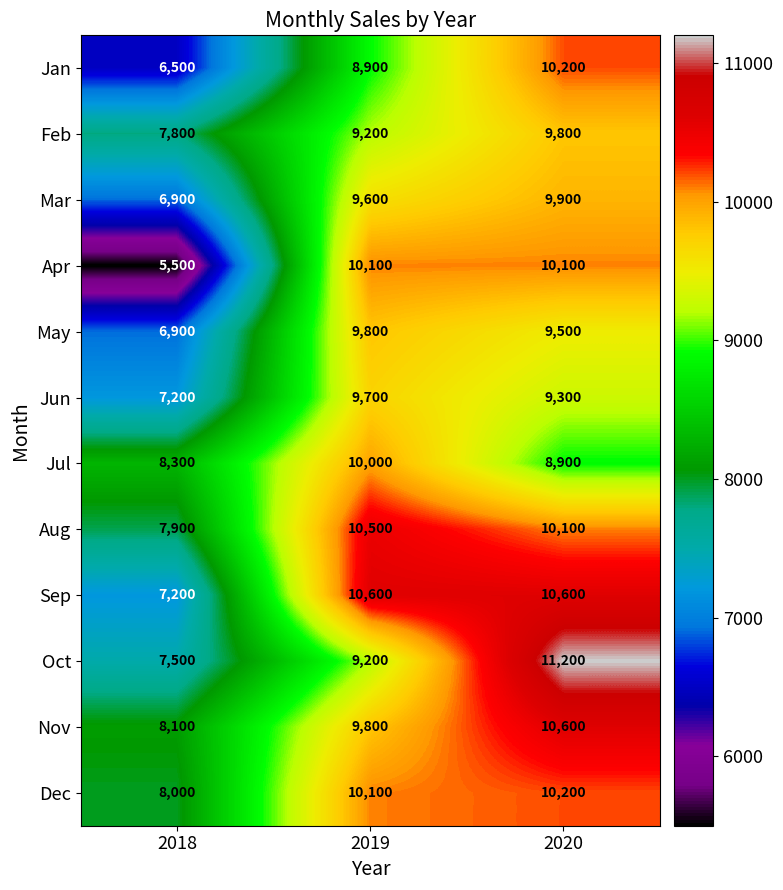

The value of Nov at 2019 is 9800. True or false?

True